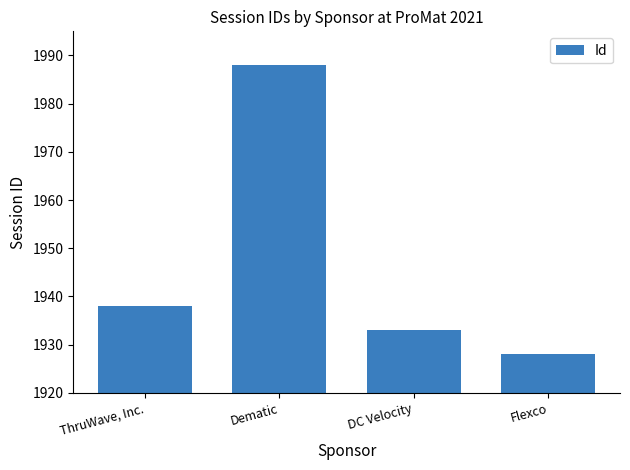

At which label is the value closest to 1958?

ThruWave, Inc.